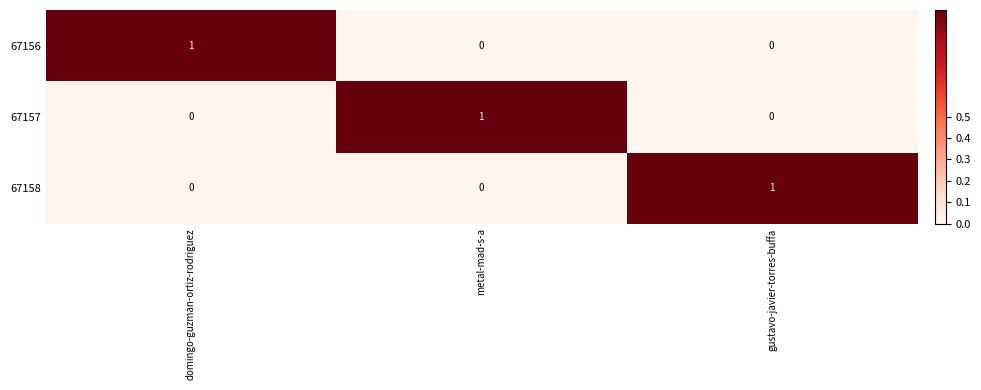

Reading left to right, what are all the values shown in this chart?

67156: 1	0	0
67157: 0	1	0
67158: 0	0	1